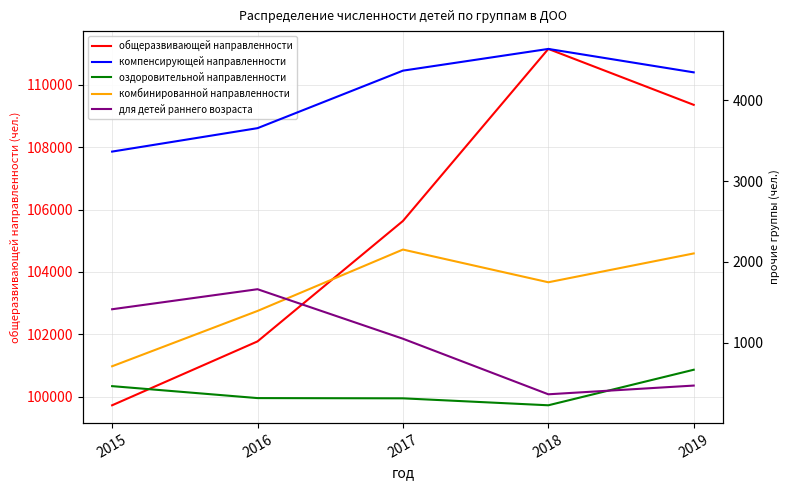

List the series in order of their peak value, lowest first.

оздоровительной направленности, для детей раннего возраста, комбинированной направленности, компенсирующей направленности, общеразвивающей направленности